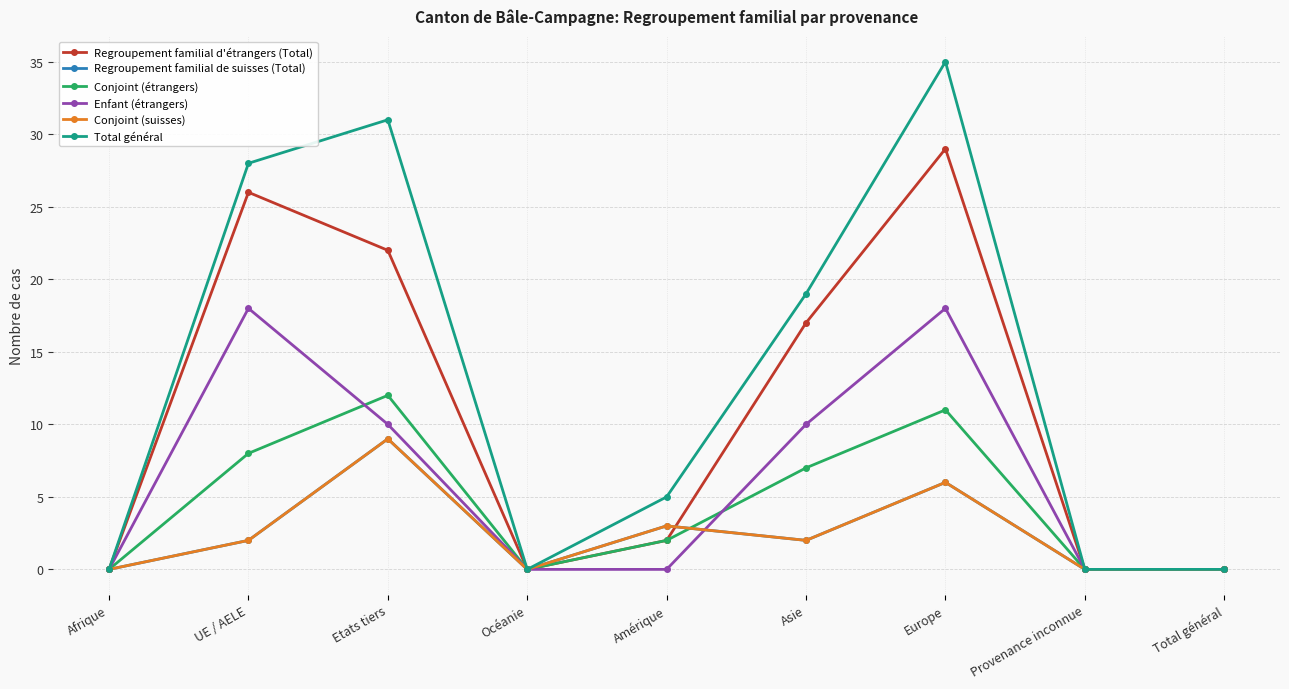

Is this an area chart (filled region under the line)?

No